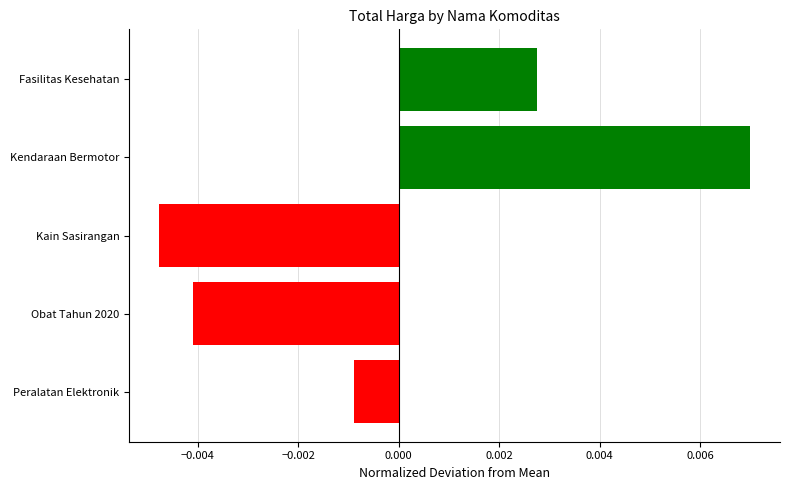

Does the chart contain stacked bars?

No